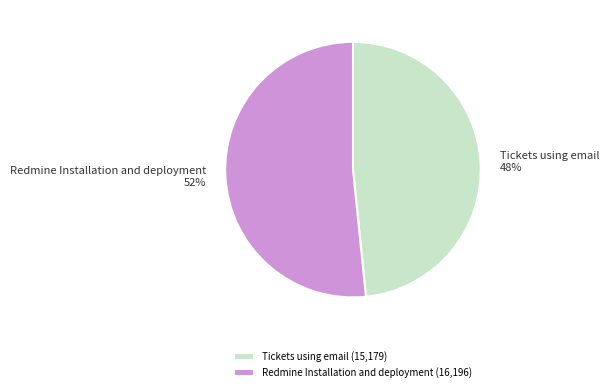

Is it true that Tickets using email is 43% of the pie?

False